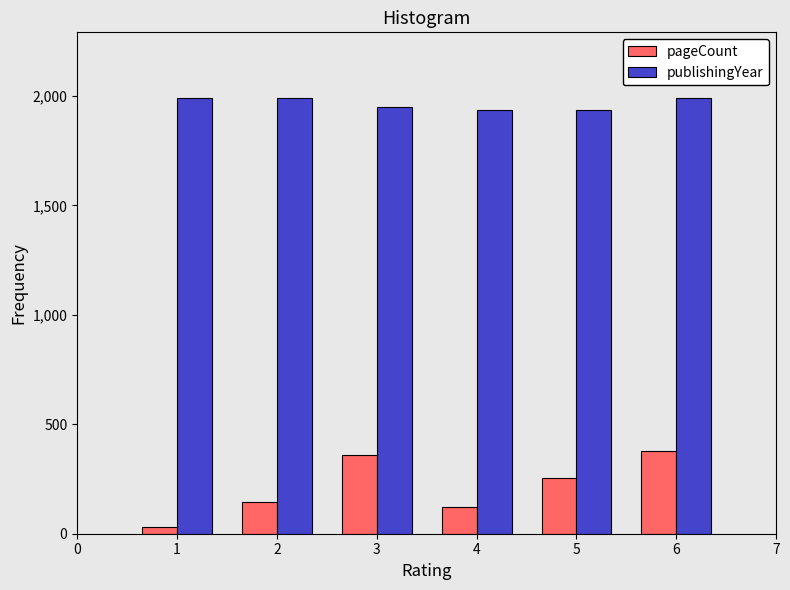

Which series has the largest range (max minus min)?

pageCount